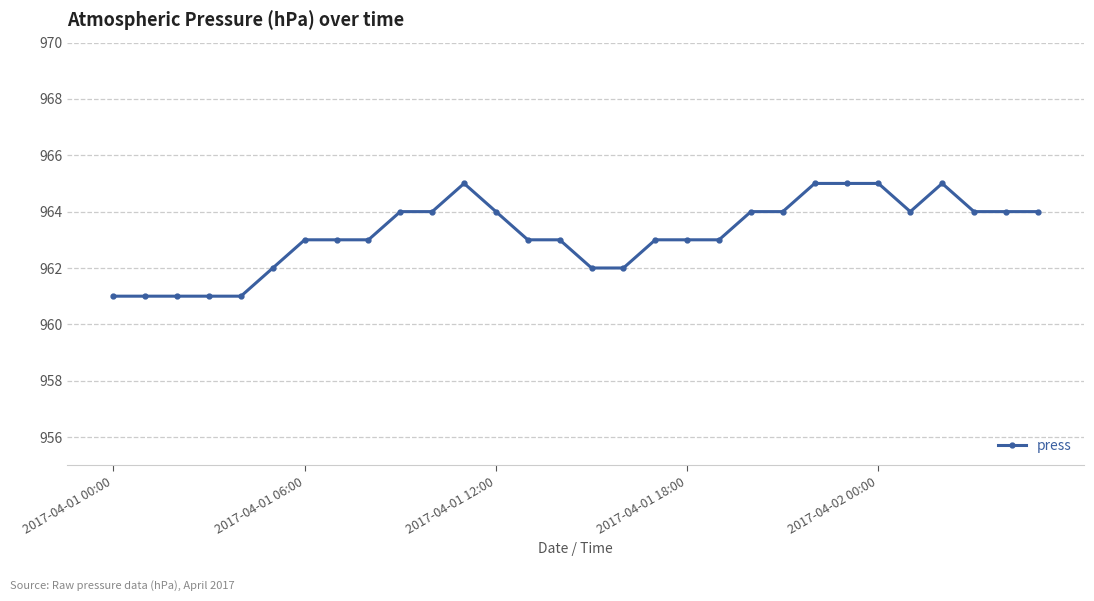

Reading left to right, extract all data points from this chart.

961	961	961	961	961	962	963	963	963	964	964	965	964	963	963	962	962	963	963	963	964	964	965	965	965	964	965	964	964	964